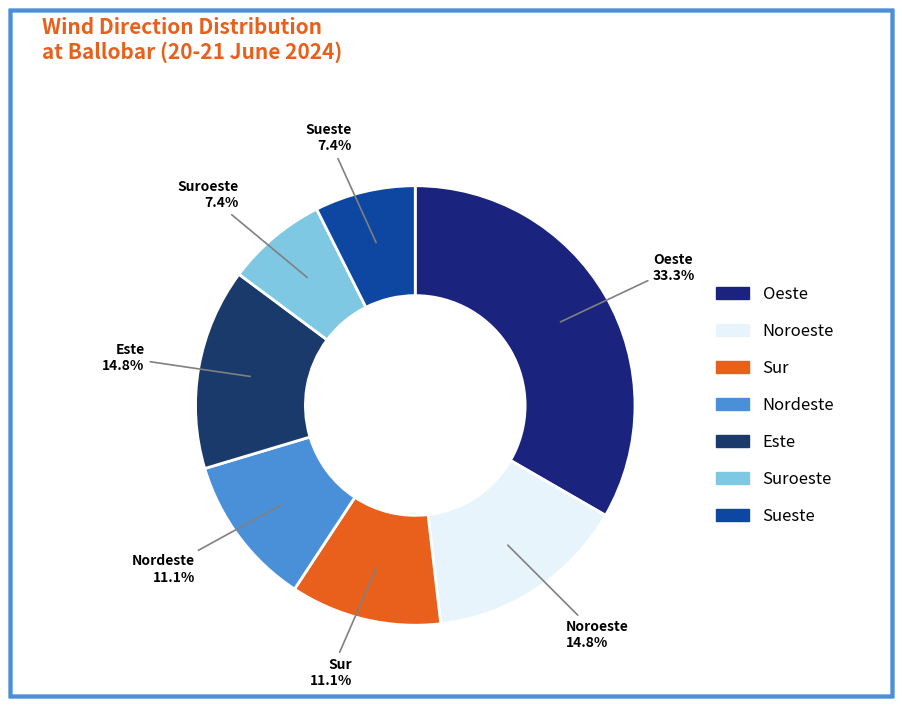

How many slices are in this pie chart?

7